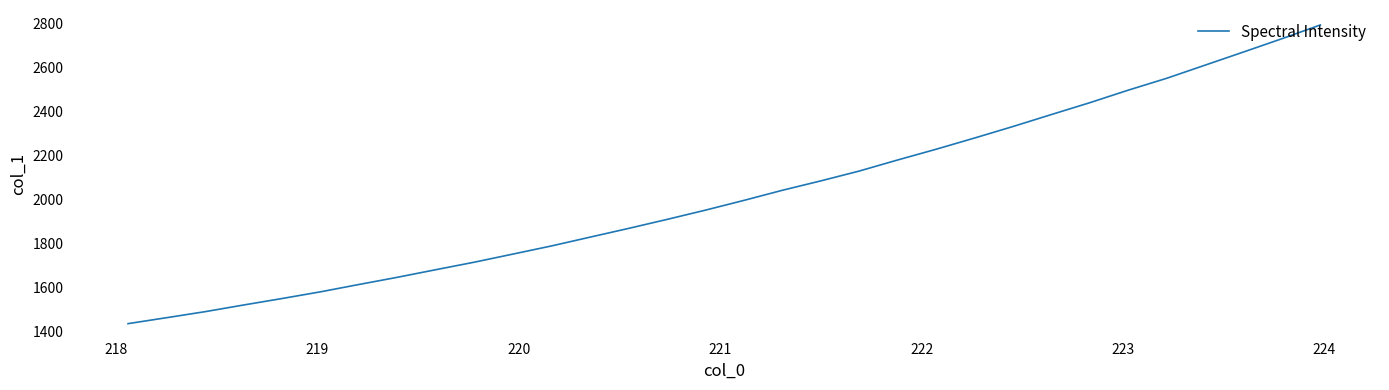

What is the greatest value displayed?

2791.8